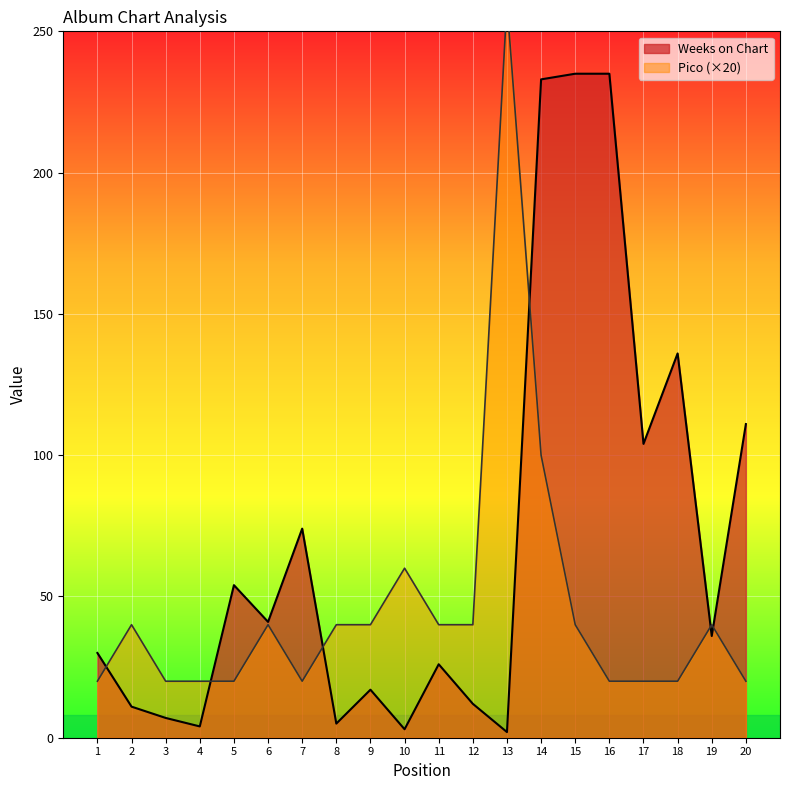

At 4, list the series in order from largest to smallest.

Pico, Weeks on Chart